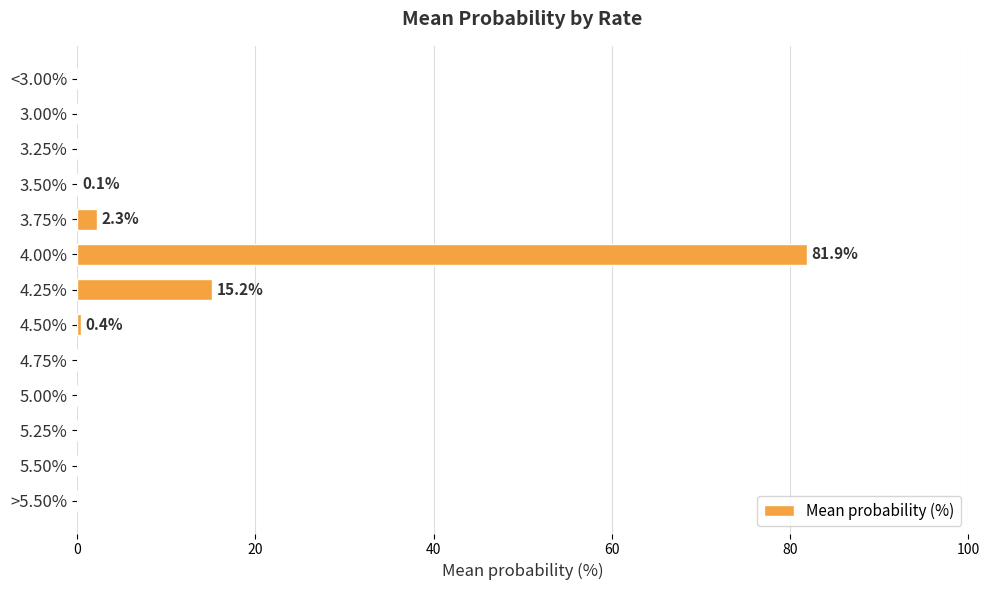

How many data points does each series have?

13